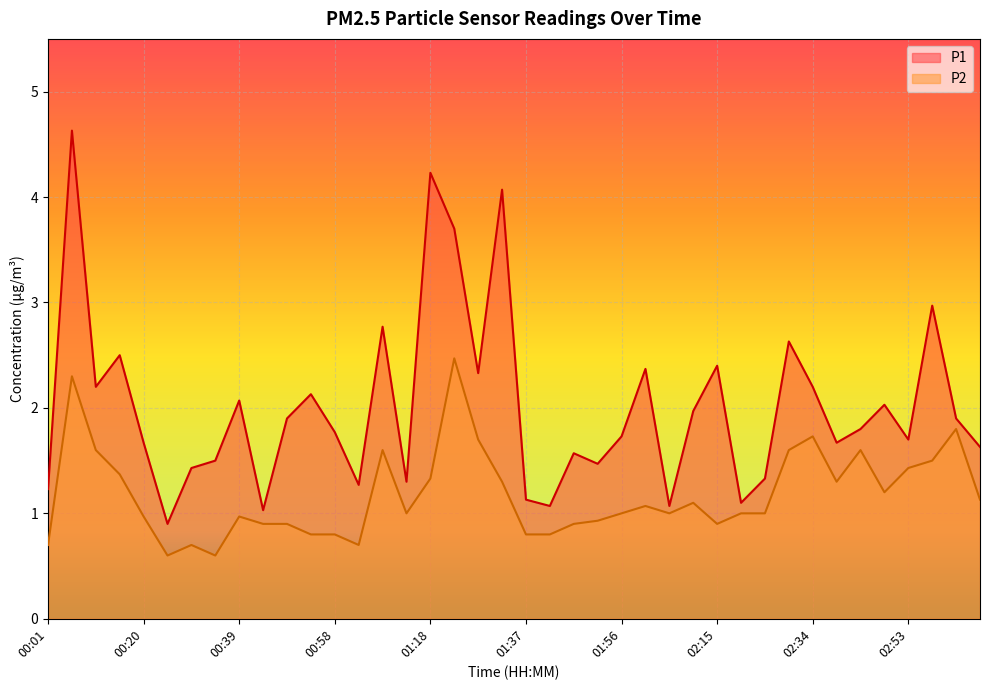

What is the label of the 7th point from the left?

00:30